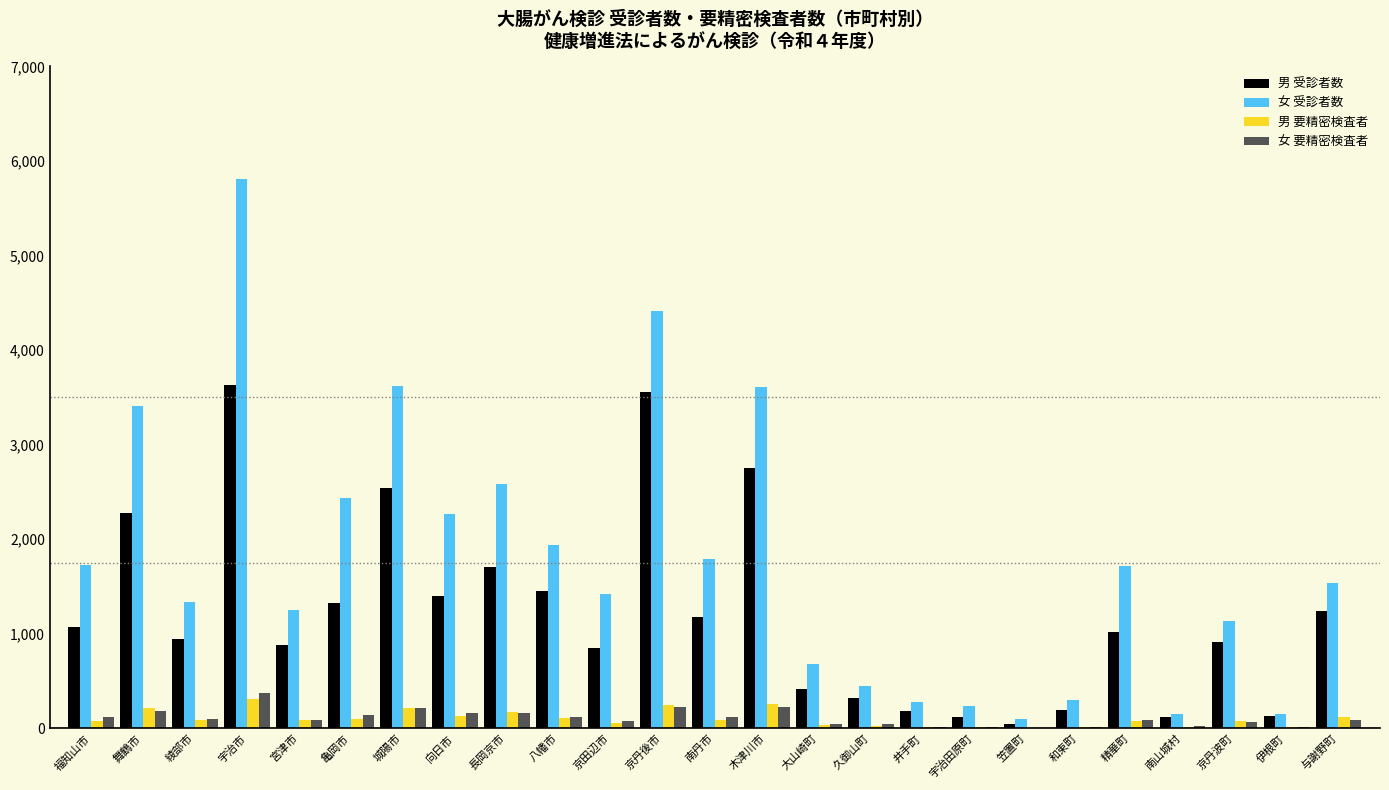

The 男 受診者数 series shows 2855 at 長岡京市. True or false?

False